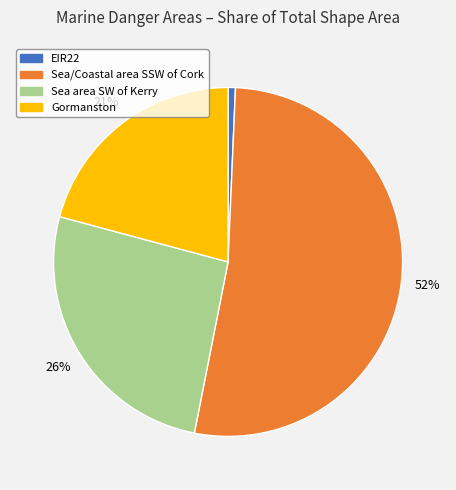

How many segments does this pie chart have?

4